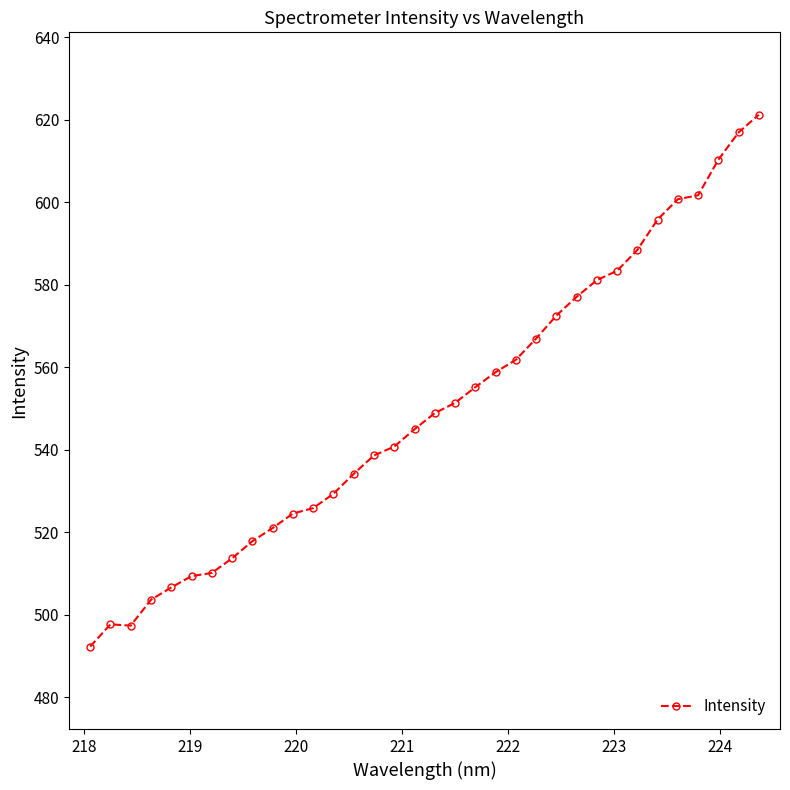

What is the average value?

550.0